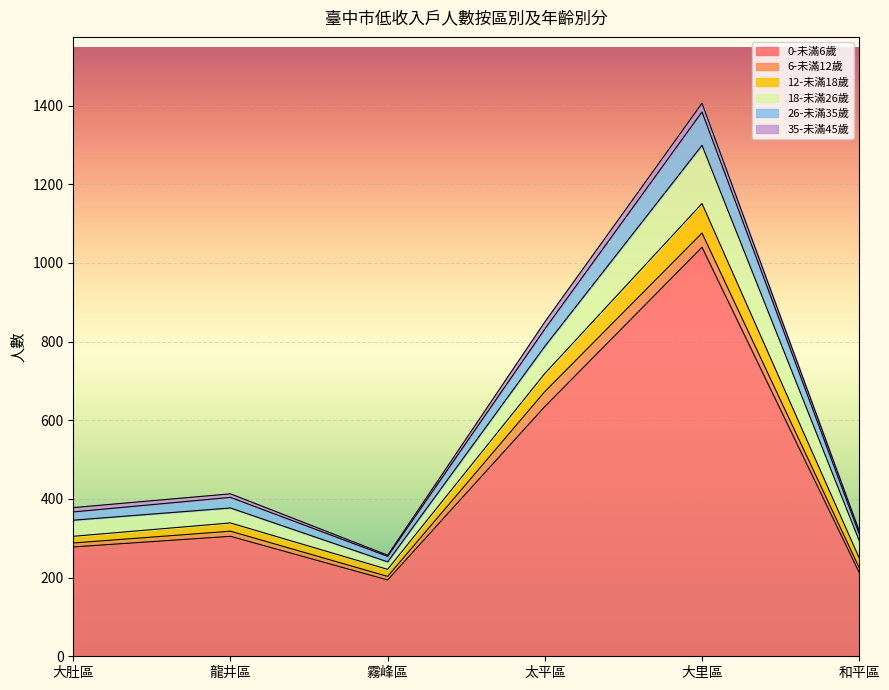

What is the label of the 3rd point from the right?

太平區